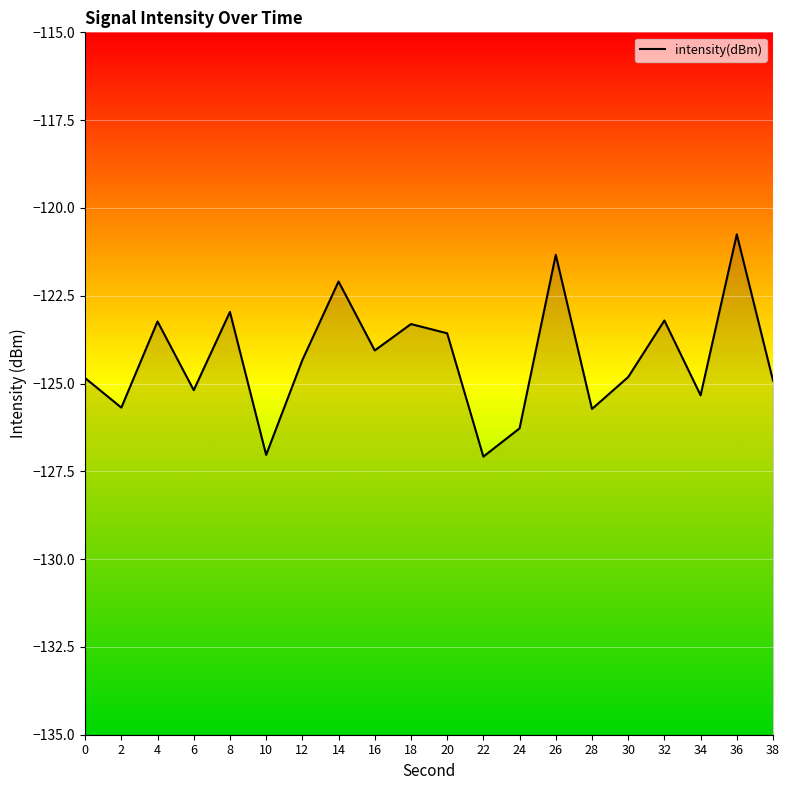

What is the change in value from 6 to 22?

-1.9